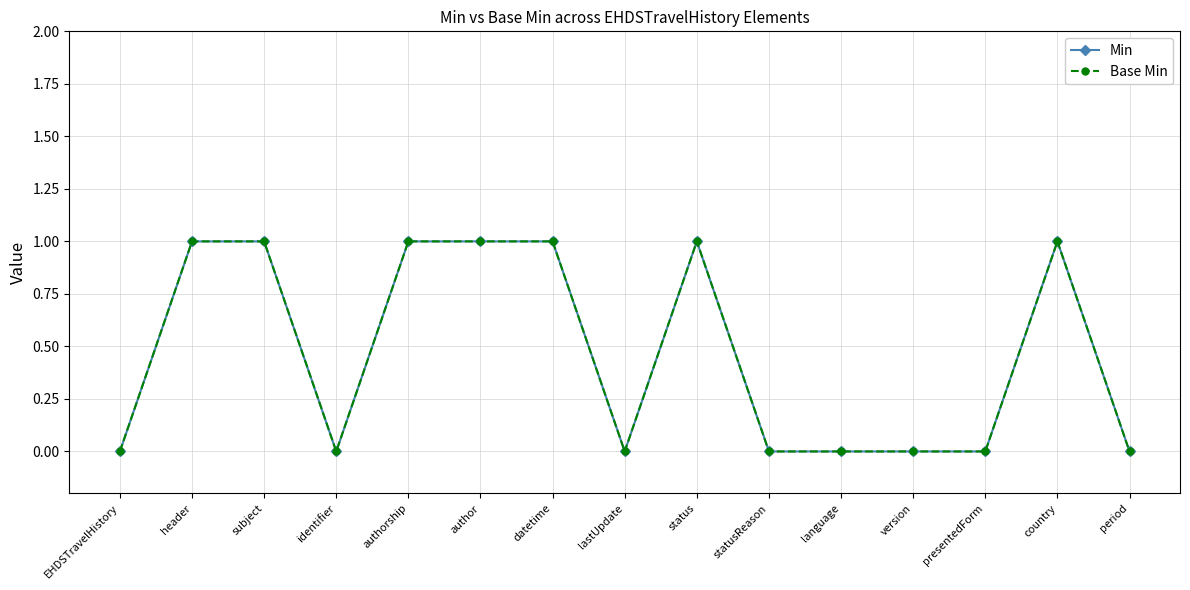

What is the greatest value displayed?

1